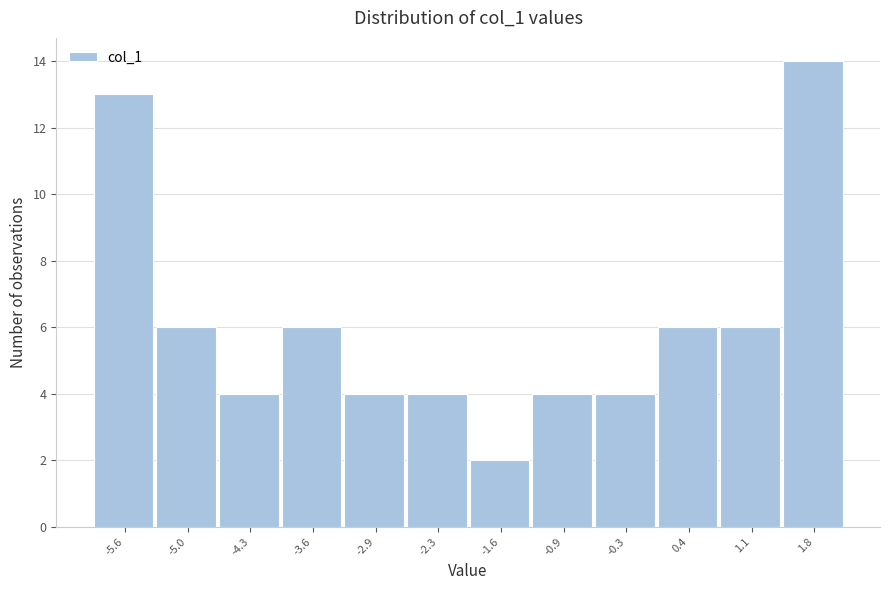

What is the height of the bar covering -1.9 to -1.3 on the x-axis? Neither the bar edges nor the heights are printed on the chart, so give them approximately, as read against the axes.

2